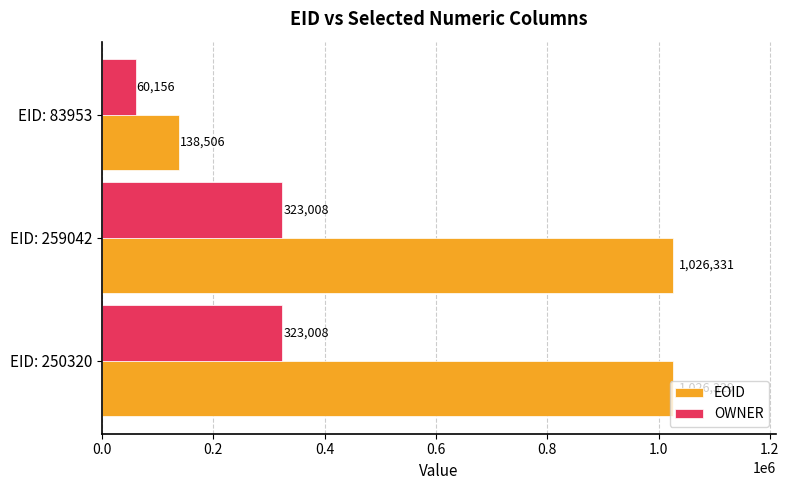

What is the highest value of the EOID series?

1026331